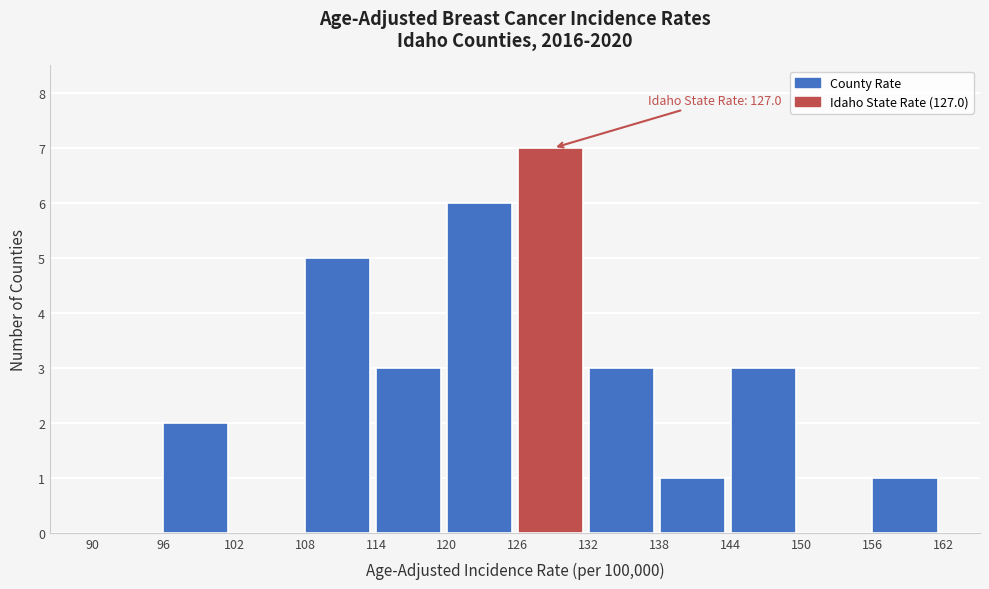

Over which range of the x-axis is the bar tallest?

126 to 132